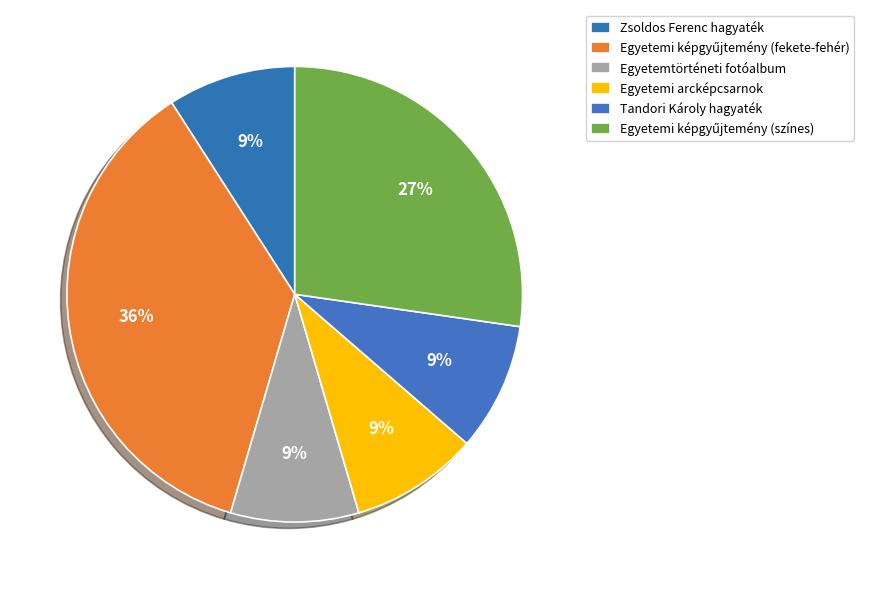

What portion of the pie excludes Zsoldos Ferenc hagyaték?

90.9%